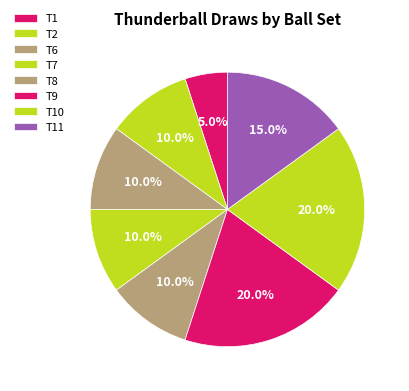

Count the number of slices in the pie.

8